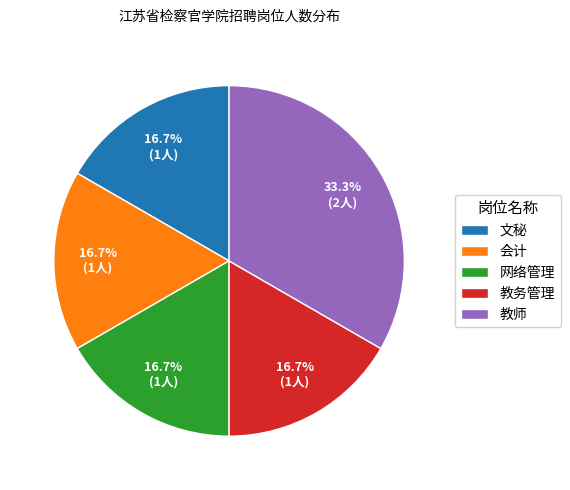

Which slice is the largest?

教师